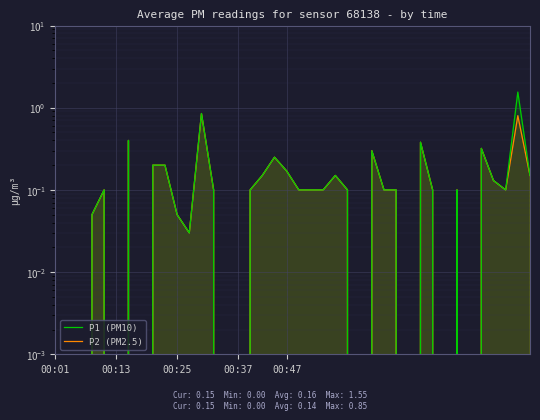

What value does the P2 (PM2.5) series have at 26?

0.3